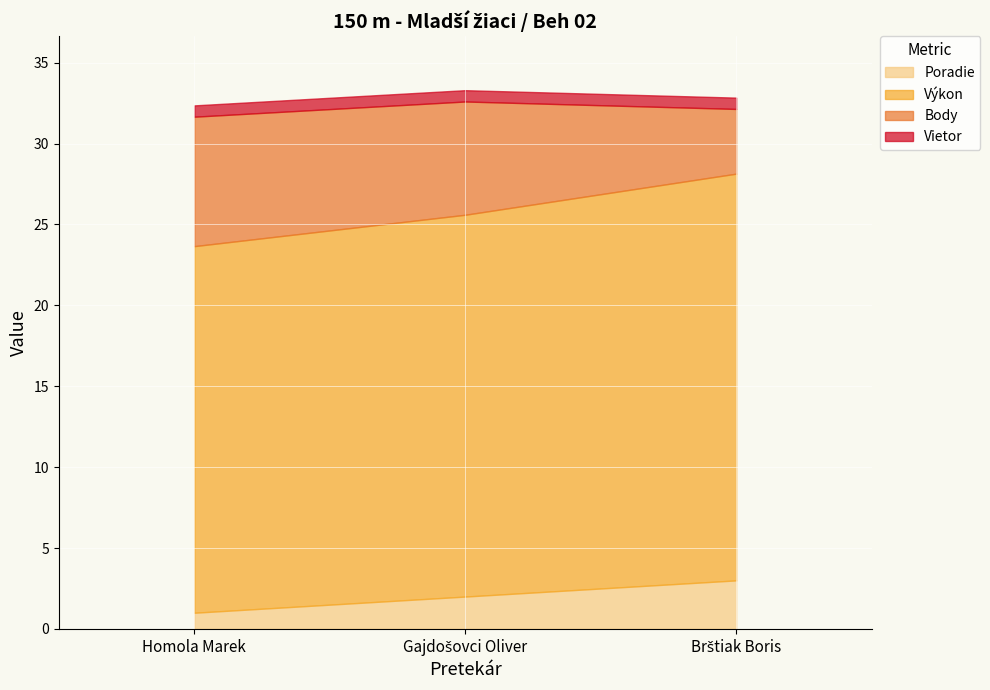

What is the sum of the Body values at Brštiak Boris and Gajdošovci Oliver?

11.0